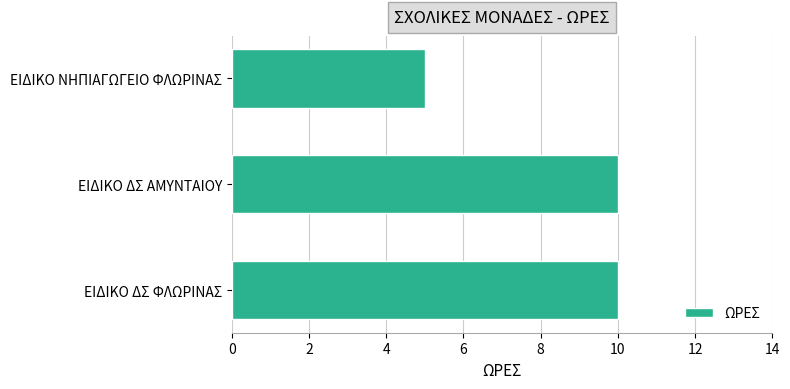

Where is the data nearest to the value 7?

ΕΙΔΙΚΟ ΝΗΠΙΑΓΩΓΕΙΟ ΦΛΩΡΙΝΑΣ